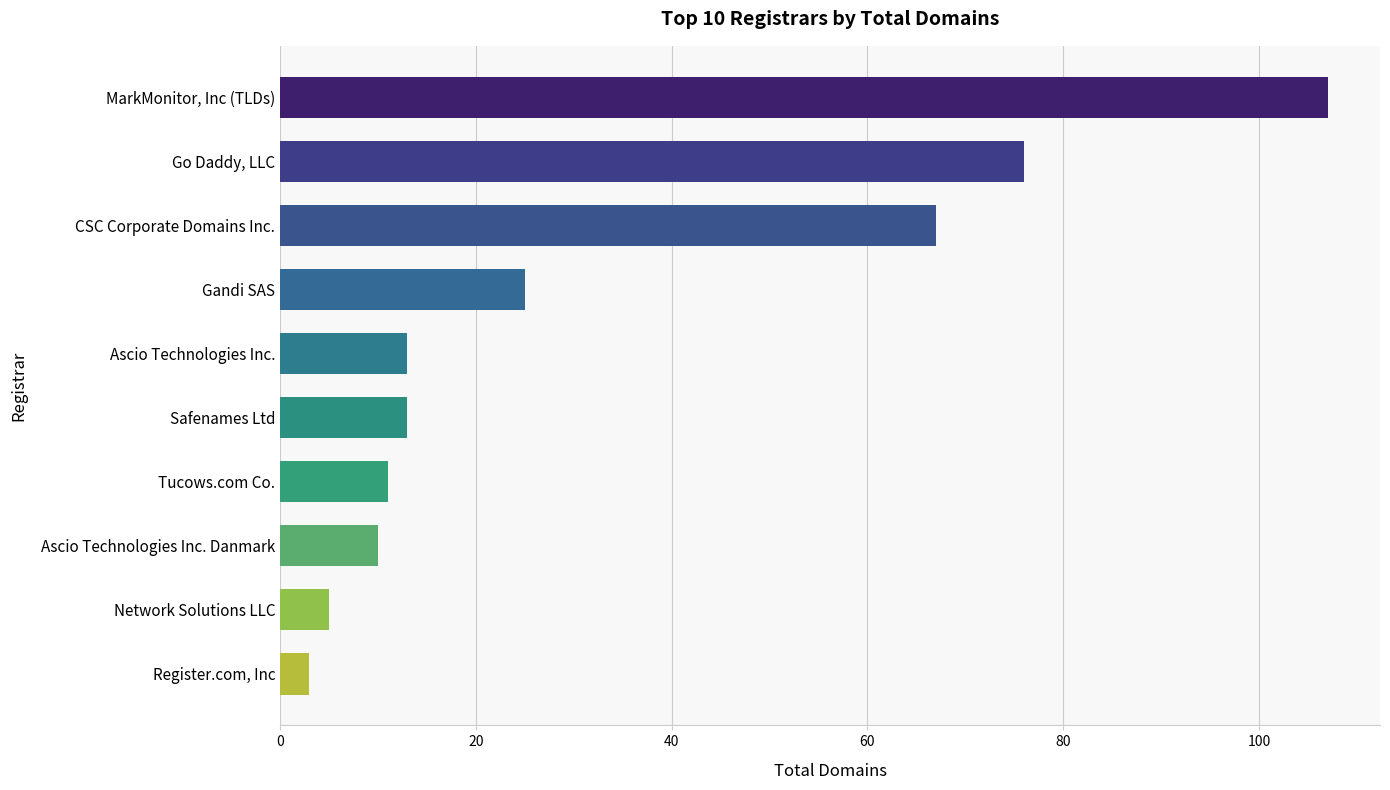

Reading bottom to top, extract all data points from this chart.

3	5	10	11	13	13	25	67	76	107